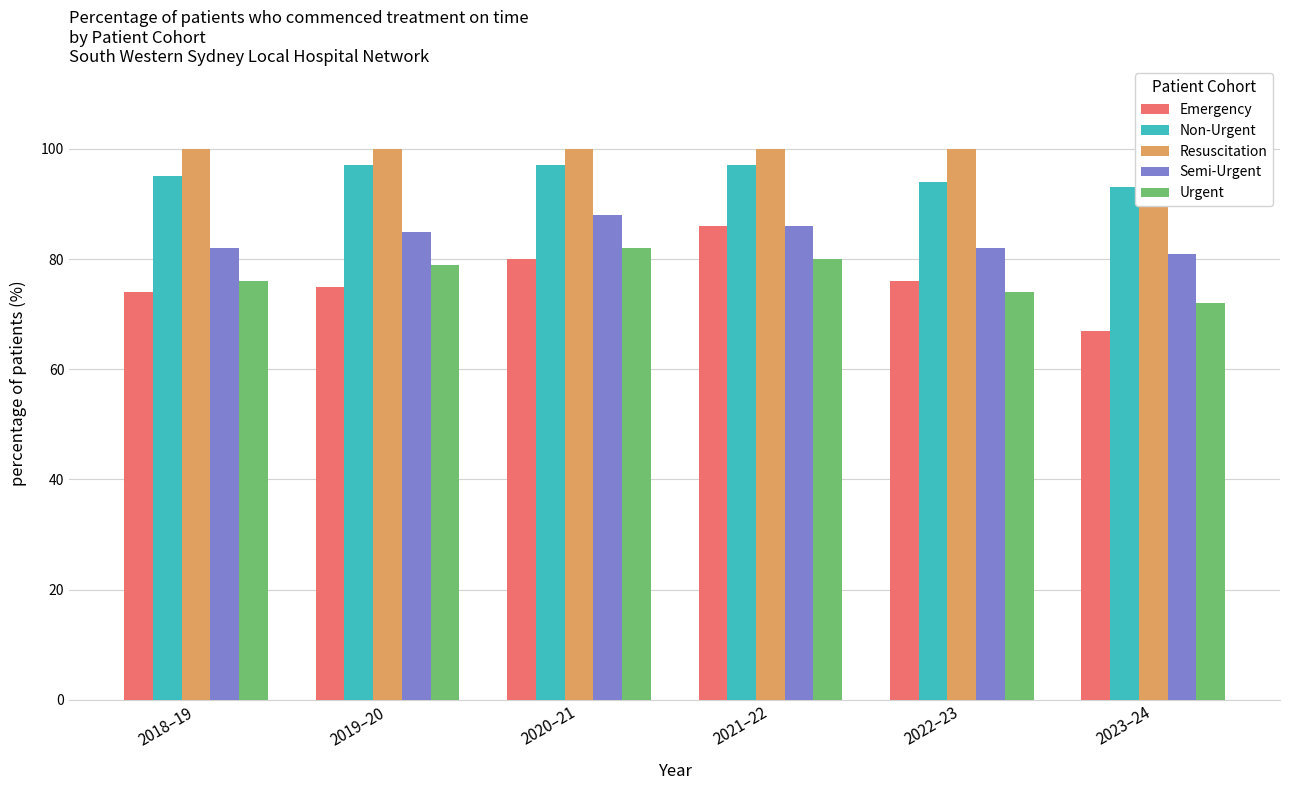

Reading left to right, extract all data points from this chart.

Emergency: 2018–19=74	2019–20=75	2020–21=80	2021–22=86	2022–23=76	2023–24=67
Non-Urgent: 2018–19=95	2019–20=97	2020–21=97	2021–22=97	2022–23=94	2023–24=93
Resuscitation: 2018–19=100	2019–20=100	2020–21=100	2021–22=100	2022–23=100	2023–24=100
Semi-Urgent: 2018–19=82	2019–20=85	2020–21=88	2021–22=86	2022–23=82	2023–24=81
Urgent: 2018–19=76	2019–20=79	2020–21=82	2021–22=80	2022–23=74	2023–24=72